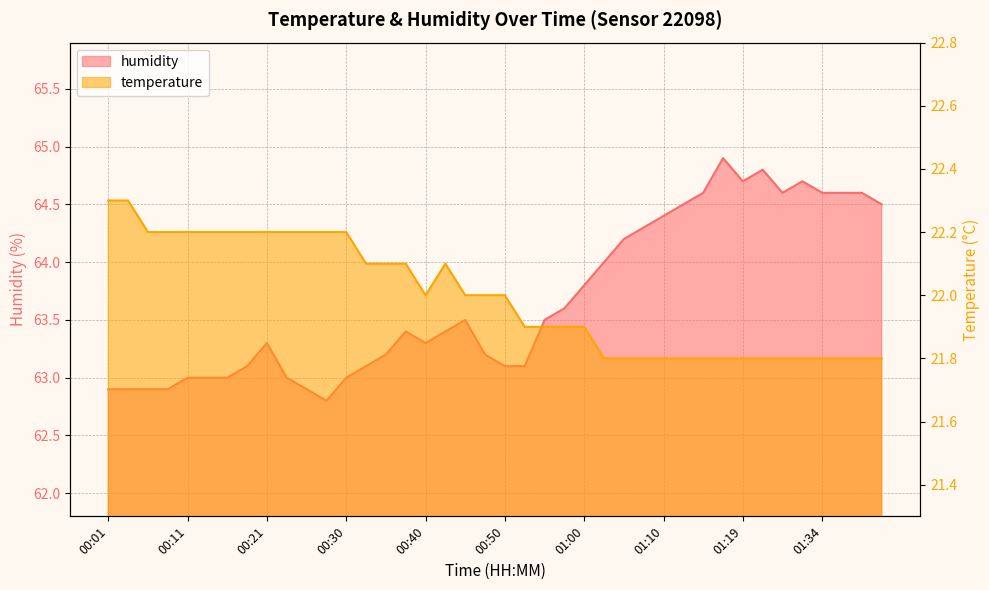

True or false: temperature has more than 1 interior local peaks.

False